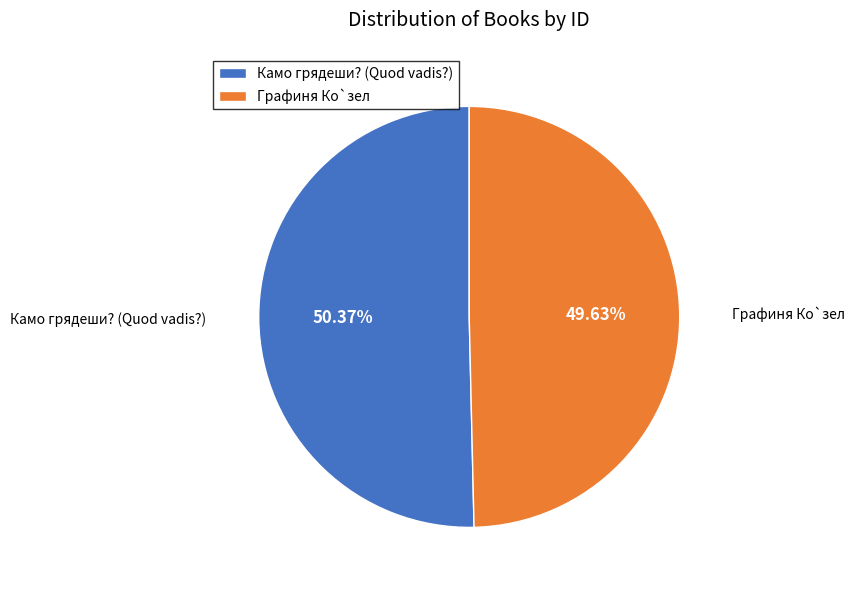

To the nearest percent, what is the average slice percentage?

50%